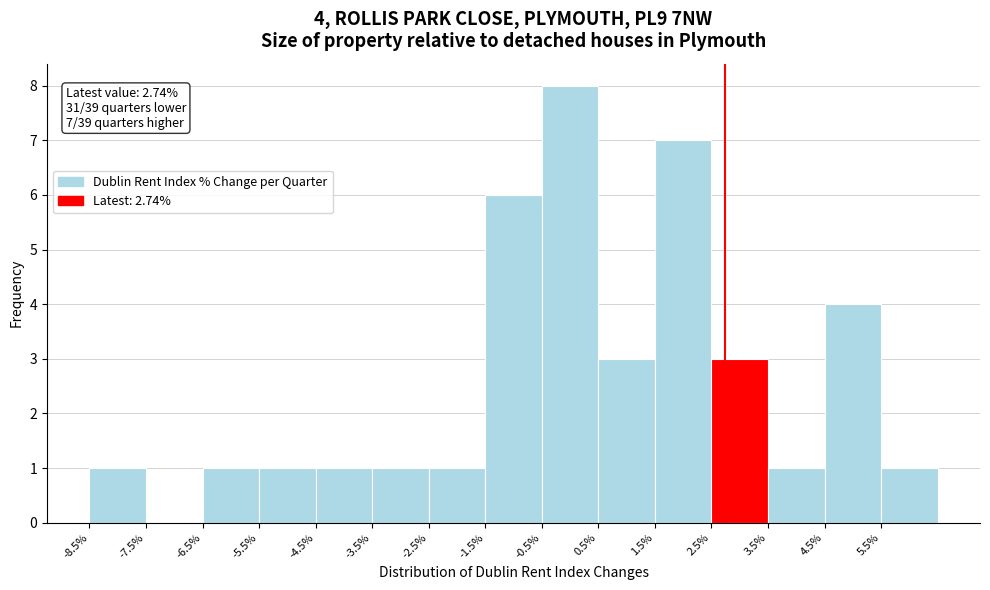

Over which range of the x-axis is the bar tallest?

-0.5 to 0.5